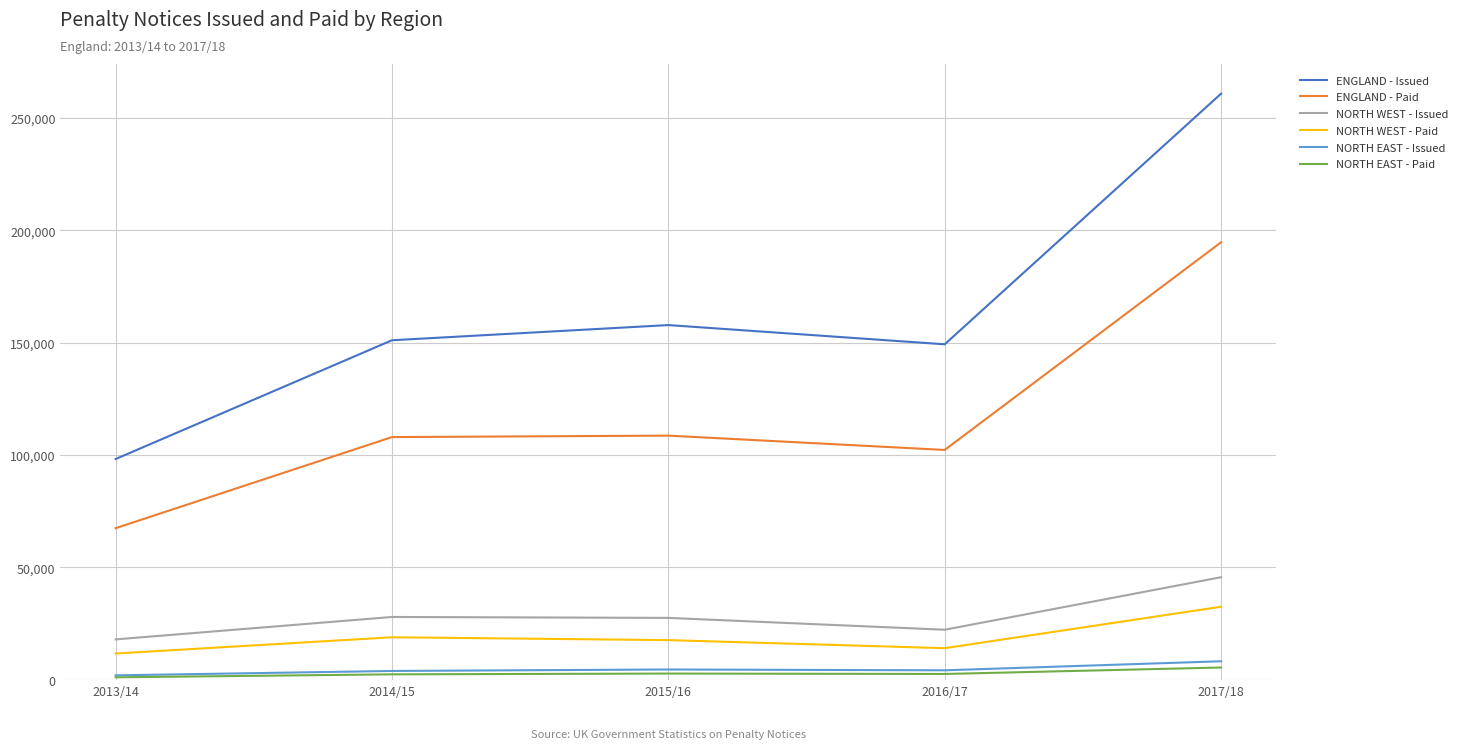

What is the total value across all series at 2017/18?

547467